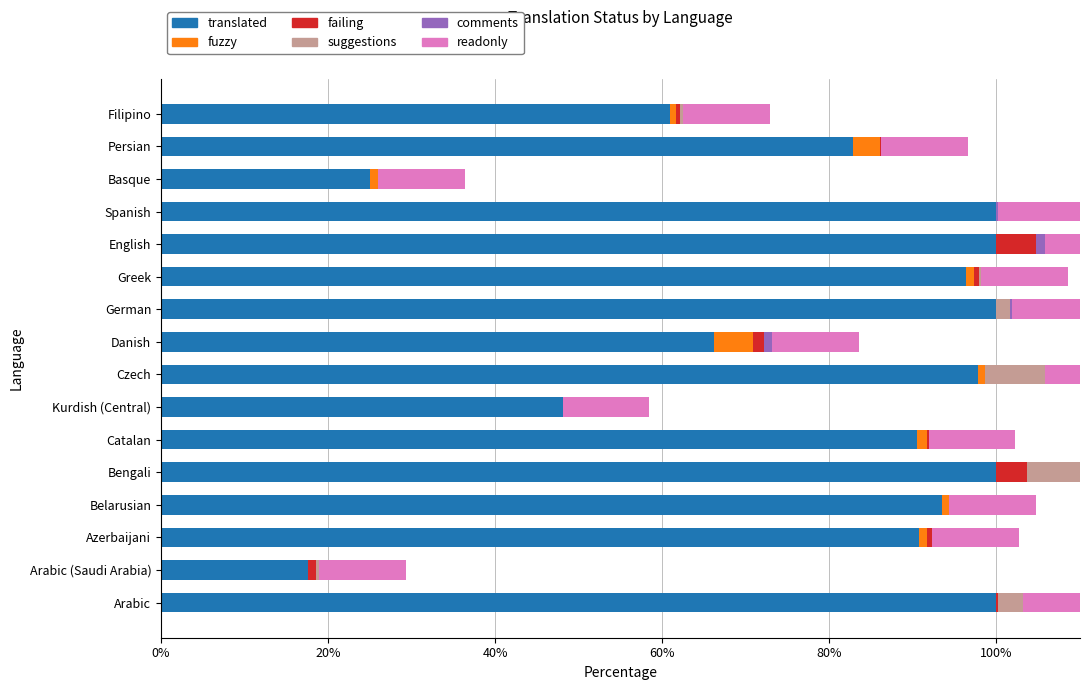

What is the maximum value for fuzzy?

4.7